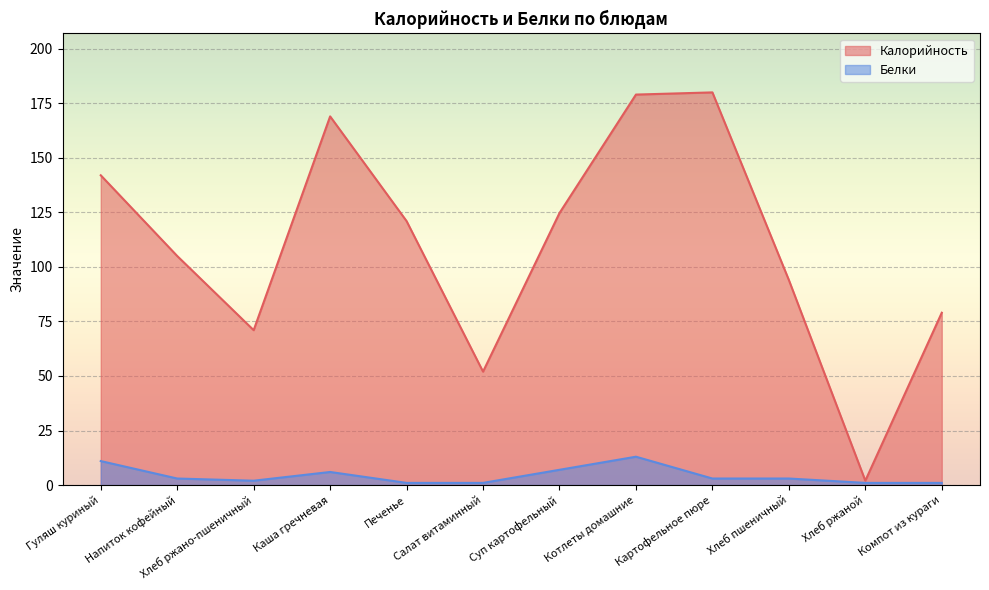

How many data points in Калорийность are above 121?

5